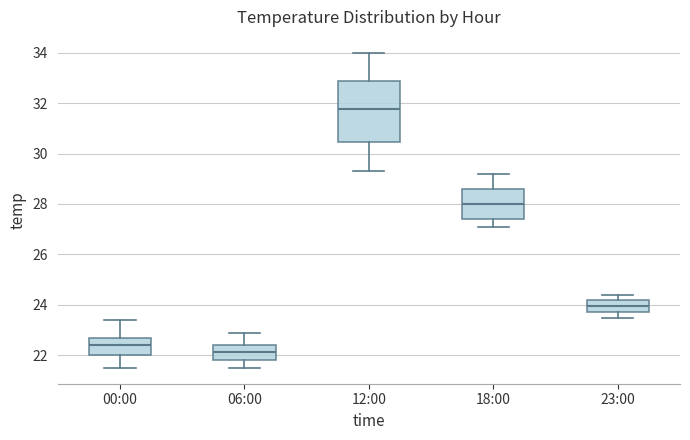

Which box's median line is the highest?

12:00